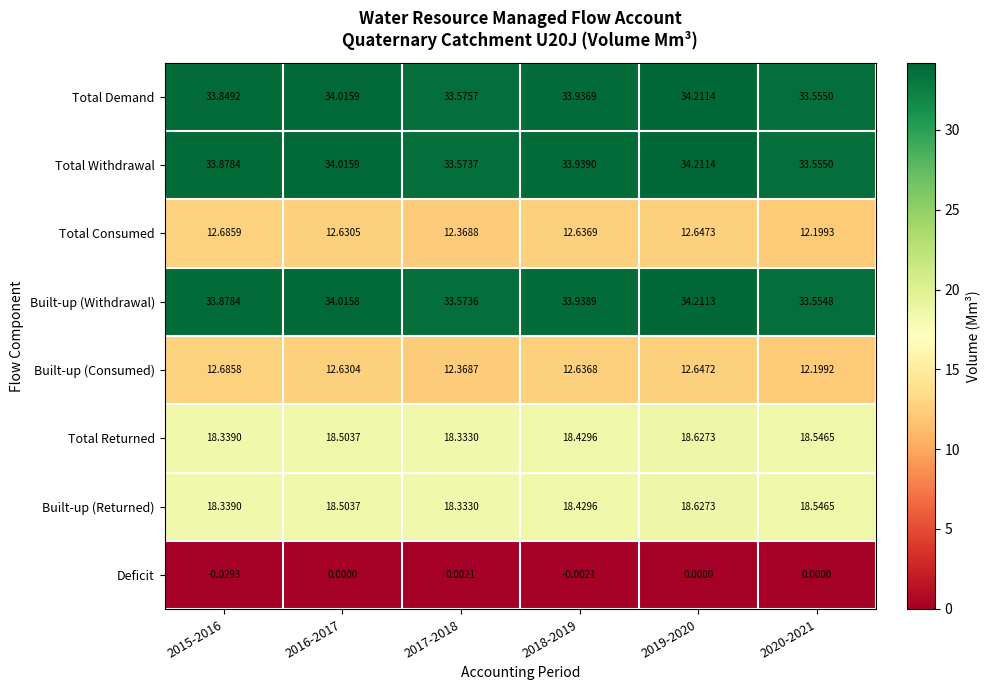

Which series has the largest total across all categories?

Total Withdrawal